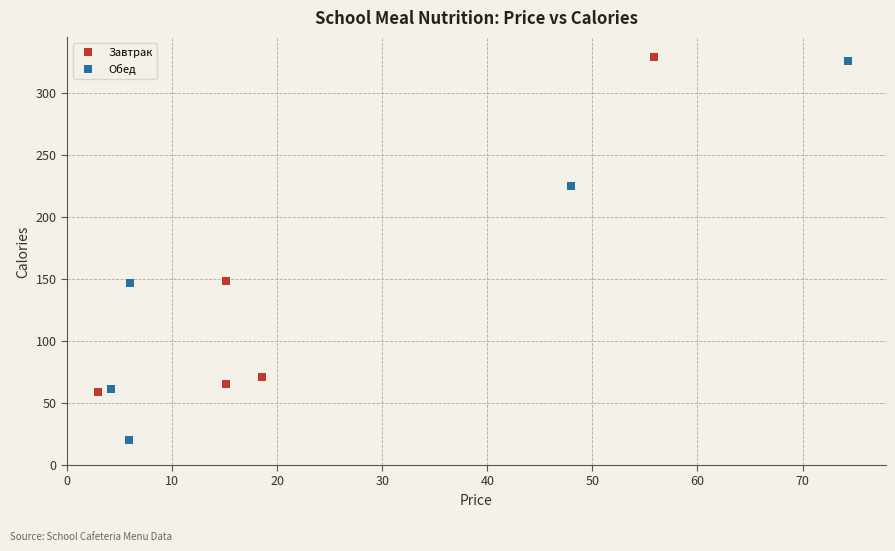

Which series has the widest spread of Y values?

Обед